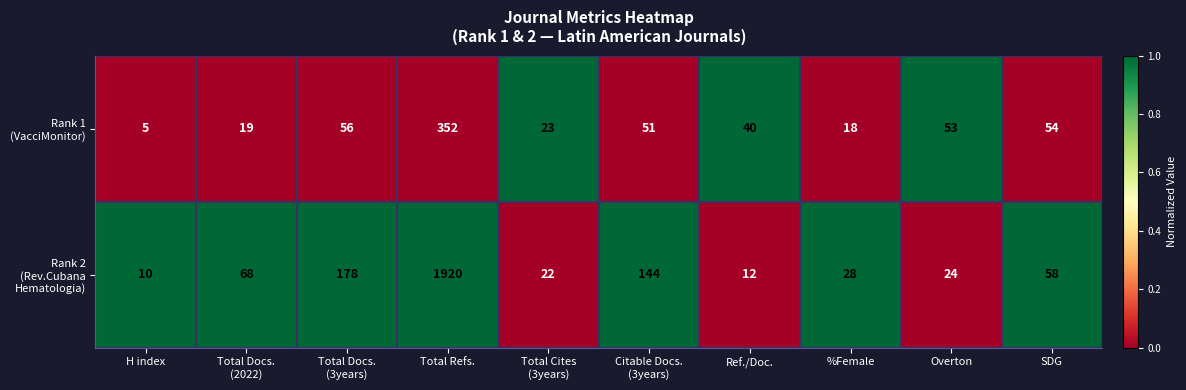

Count the number of data series in this chart.

2